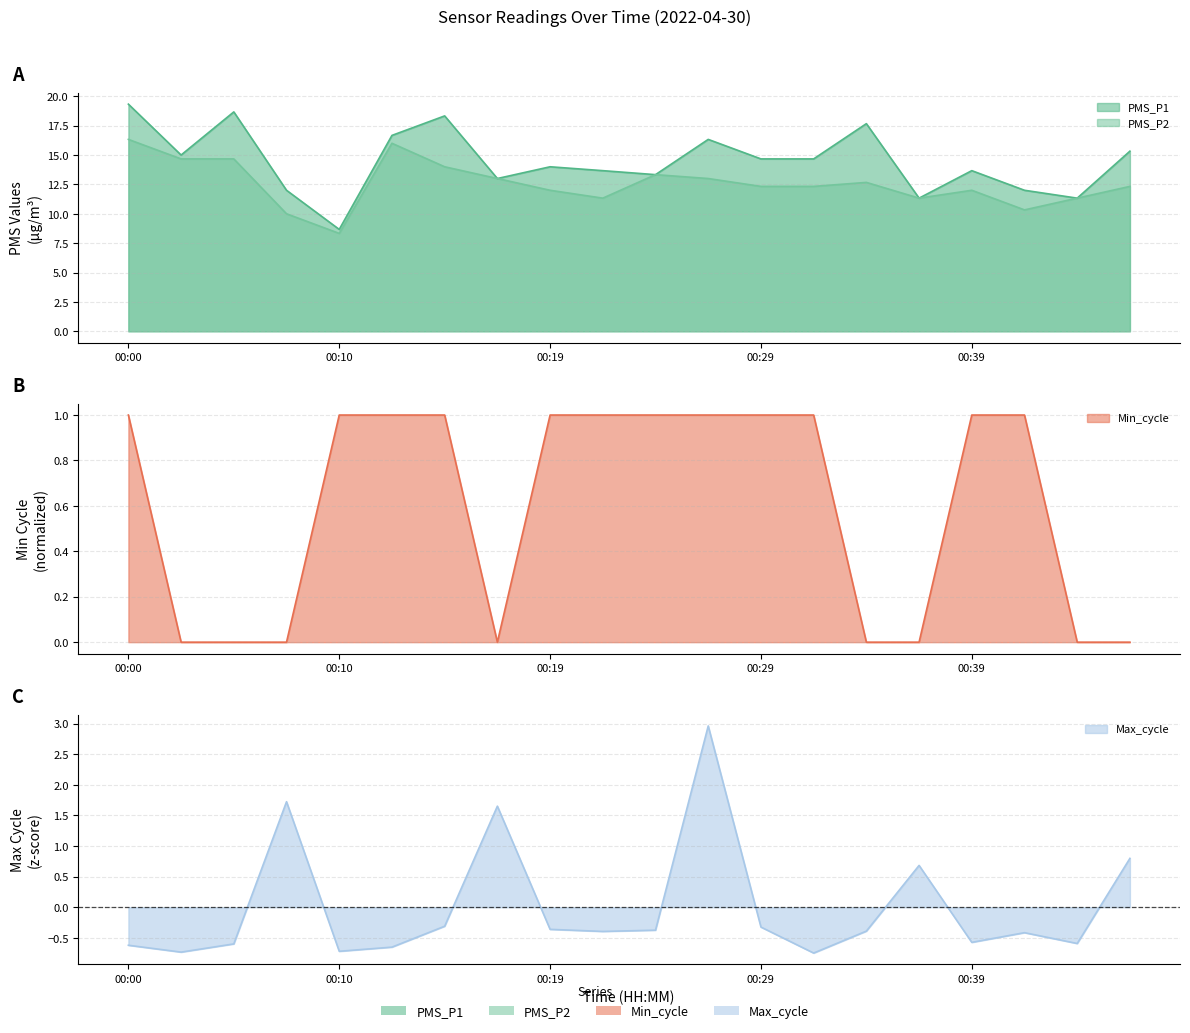

Is the value of PMS_P1 at 00:17 greater than the value of PMS_P2 at 00:02?

No